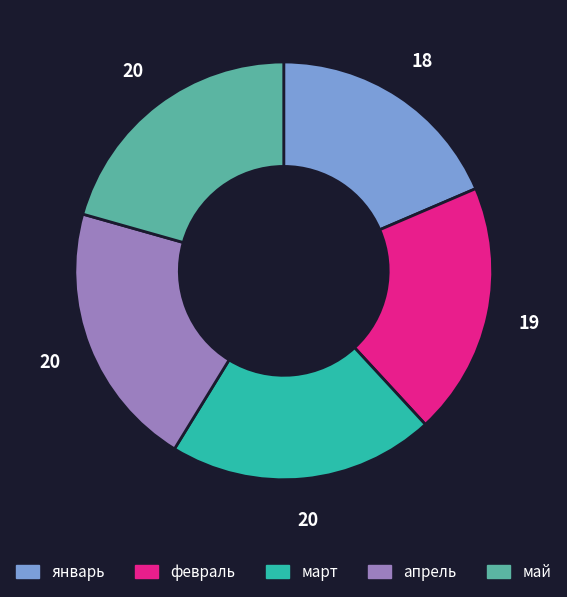

Is it true that май is 21% of the pie?

True